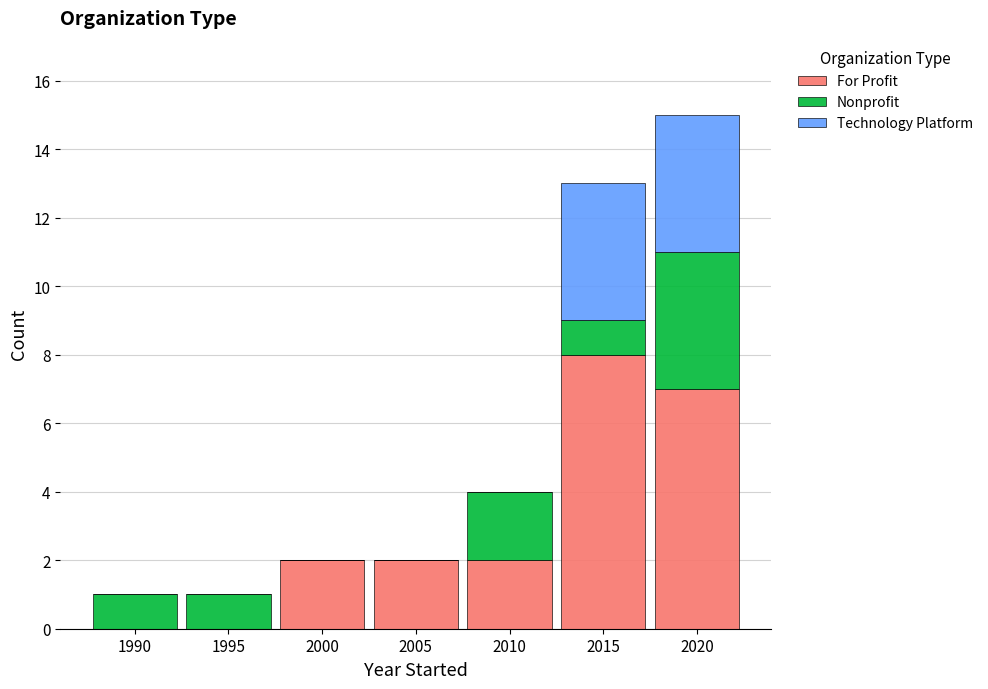

What is the maximum value for For Profit?

8